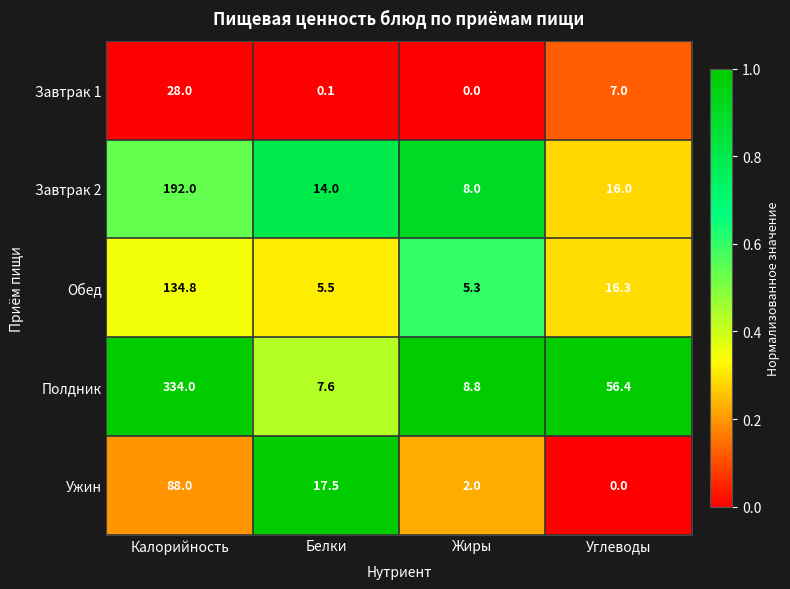

Reading left to right, extract all data points from this chart.

Завтрак 1: Калорийность=28.0	Белки=0.1	Жиры=0.0	Углеводы=7.0
Завтрак 2: Калорийность=192.0	Белки=14.0	Жиры=8.0	Углеводы=16.0
Обед: Калорийность=134.8	Белки=5.5	Жиры=5.3	Углеводы=16.3
Полдник: Калорийность=334.0	Белки=7.6	Жиры=8.8	Углеводы=56.4
Ужин: Калорийность=88.0	Белки=17.5	Жиры=2.0	Углеводы=0.0